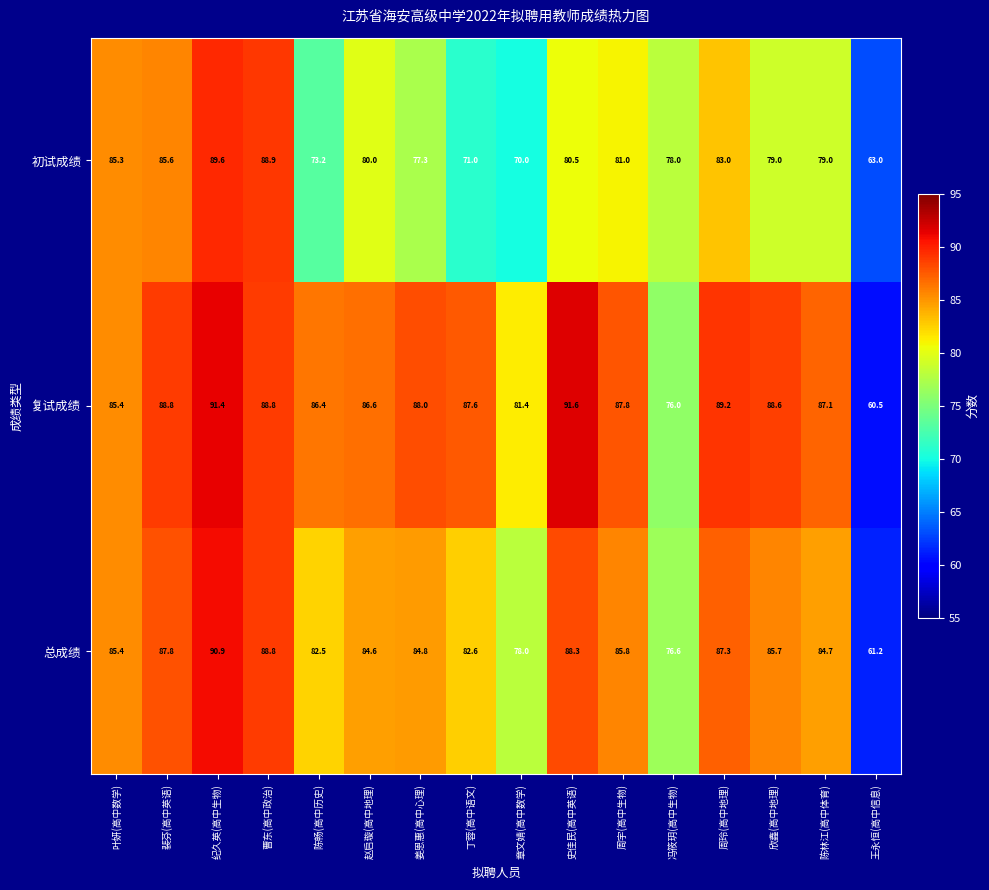

Rank the series by their maximum value, from highest to lowest.

复试成绩, 总成绩, 初试成绩